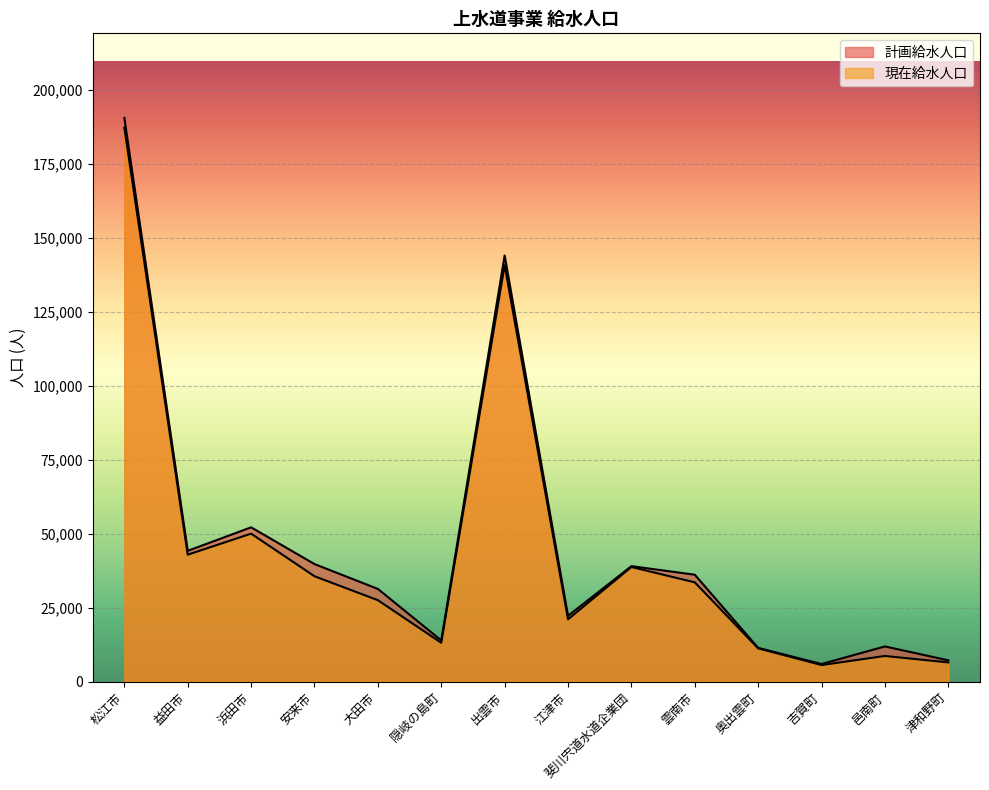

At which category does 現在給水人口 reach its first local peak?

浜田市